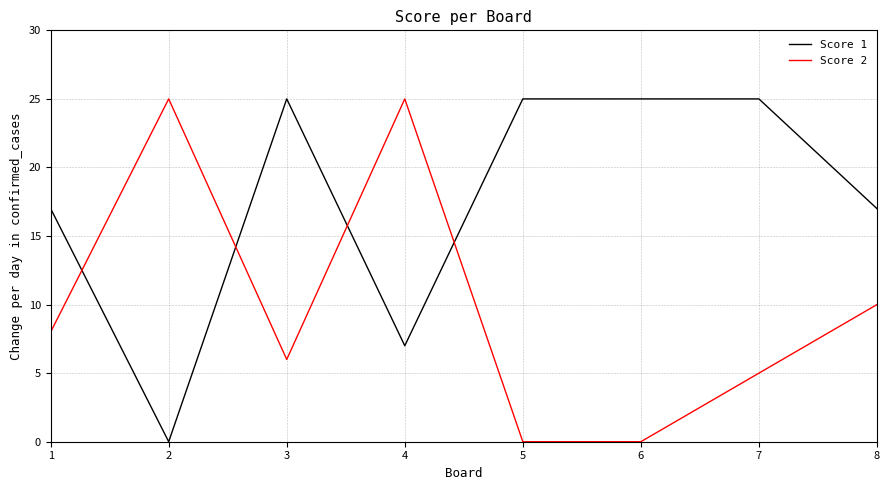

True or false: Score 1 and Score 2 intersect in this chart.

True